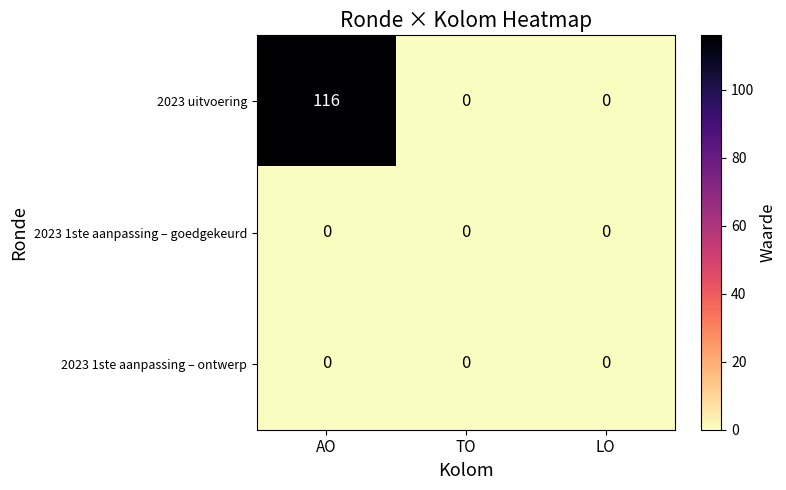

What is the difference between the maximum and minimum values in the 2023 uitvoering series?

116